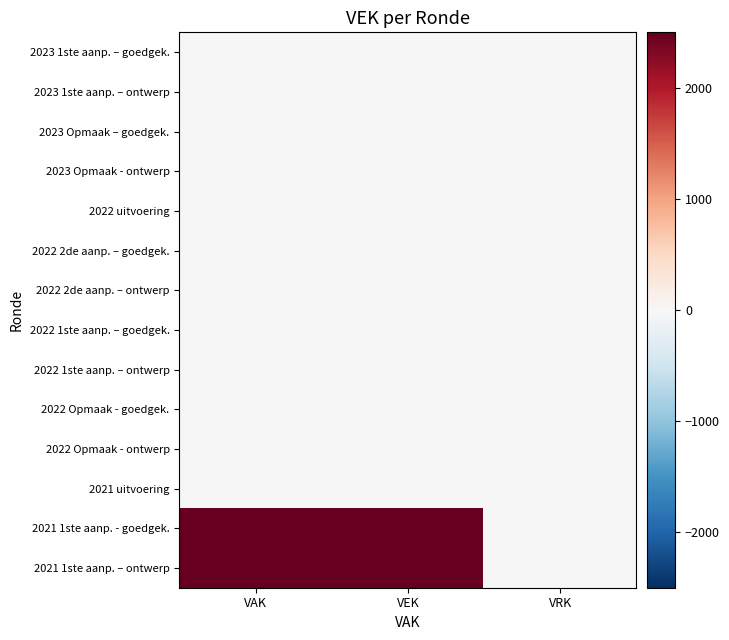

Reading right to left, list all the values displayed in this chart.

2023 1ste aanp. – goedgek.: VRK=0	VEK=0	VAK=0
2023 1ste aanp. – ontwerp: VRK=0	VEK=0	VAK=0
2023 Opmaak – goedgek.: VRK=0	VEK=0	VAK=0
2023 Opmaak - ontwerp: VRK=0	VEK=0	VAK=0
2022 uitvoering: VRK=0	VEK=0	VAK=0
2022 2de aanp. – goedgek.: VRK=0	VEK=0	VAK=0
2022 2de aanp. – ontwerp: VRK=0	VEK=0	VAK=0
2022 1ste aanp. – goedgek.: VRK=0	VEK=0	VAK=0
2022 1ste aanp. – ontwerp: VRK=0	VEK=0	VAK=0
2022 Opmaak - goedgek.: VRK=0	VEK=0	VAK=0
2022 Opmaak - ontwerp: VRK=0	VEK=0	VAK=0
2021 uitvoering: VRK=0	VEK=0	VAK=0
2021 1ste aanp. - goedgek.: VRK=0	VEK=2500	VAK=2500
2021 1ste aanp. – ontwerp: VRK=0	VEK=2500	VAK=2500